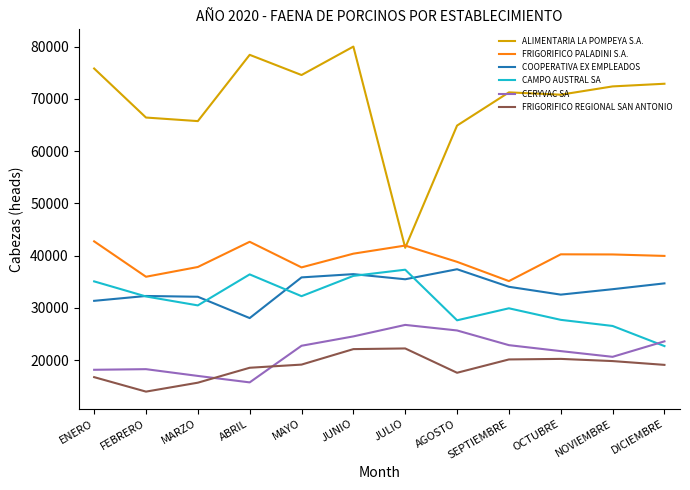

Count the number of categories in the chart.

12